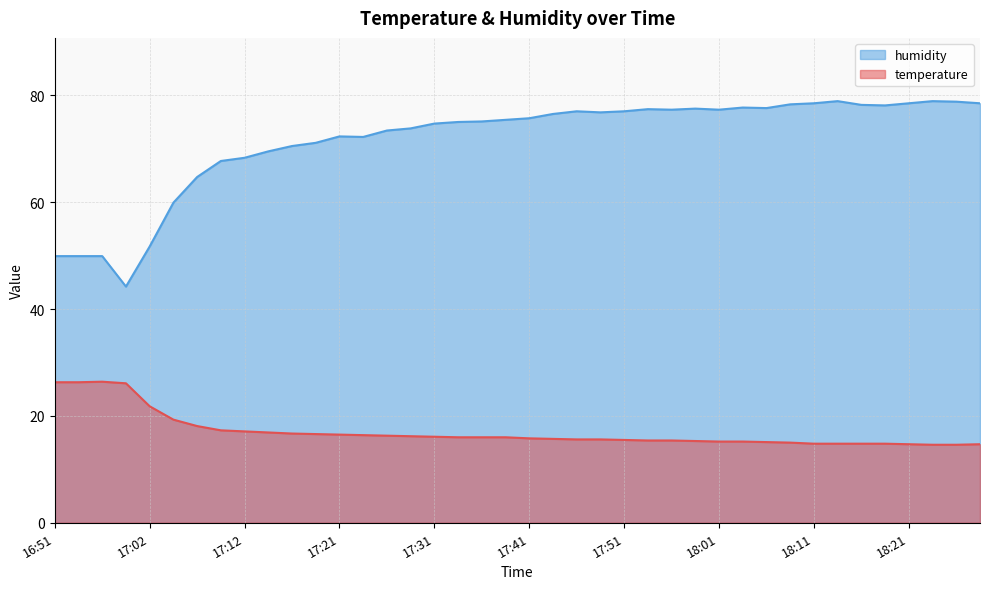

Reading left to right, extract all data points from this chart.

temperature: 16:51=26.3	16:53=26.3	16:57=26.4	17:00=26.1	17:02=21.8	17:04=19.3	17:07=18.1	17:09=17.3	17:12=17.1	17:14=16.9	17:17=16.7	17:19=16.6	17:21=16.5	17:24=16.4	17:26=16.3	17:29=16.2	17:31=16.1	17:34=16.0	17:36=16.0	17:39=16.0	17:41=15.8	17:44=15.7	17:46=15.6	17:49=15.6	17:51=15.5	17:54=15.4	17:56=15.4	17:59=15.3	18:01=15.2	18:04=15.2	18:06=15.1	18:09=15.0	18:11=14.8	18:14=14.8	18:16=14.8	18:19=14.8	18:21=14.7	18:24=14.6	18:26=14.6	18:29=14.7
humidity: 16:51=49.9	16:53=49.9	16:57=49.9	17:00=44.2	17:02=51.7	17:04=59.9	17:07=64.7	17:09=67.7	17:12=68.3	17:14=69.5	17:17=70.5	17:19=71.1	17:21=72.3	17:24=72.2	17:26=73.4	17:29=73.8	17:31=74.7	17:34=75.0	17:36=75.1	17:39=75.4	17:41=75.7	17:44=76.5	17:46=77.0	17:49=76.8	17:51=77.0	17:54=77.4	17:56=77.3	17:59=77.5	18:01=77.3	18:04=77.7	18:06=77.6	18:09=78.3	18:11=78.5	18:14=78.9	18:16=78.2	18:19=78.1	18:21=78.5	18:24=78.9	18:26=78.8	18:29=78.5